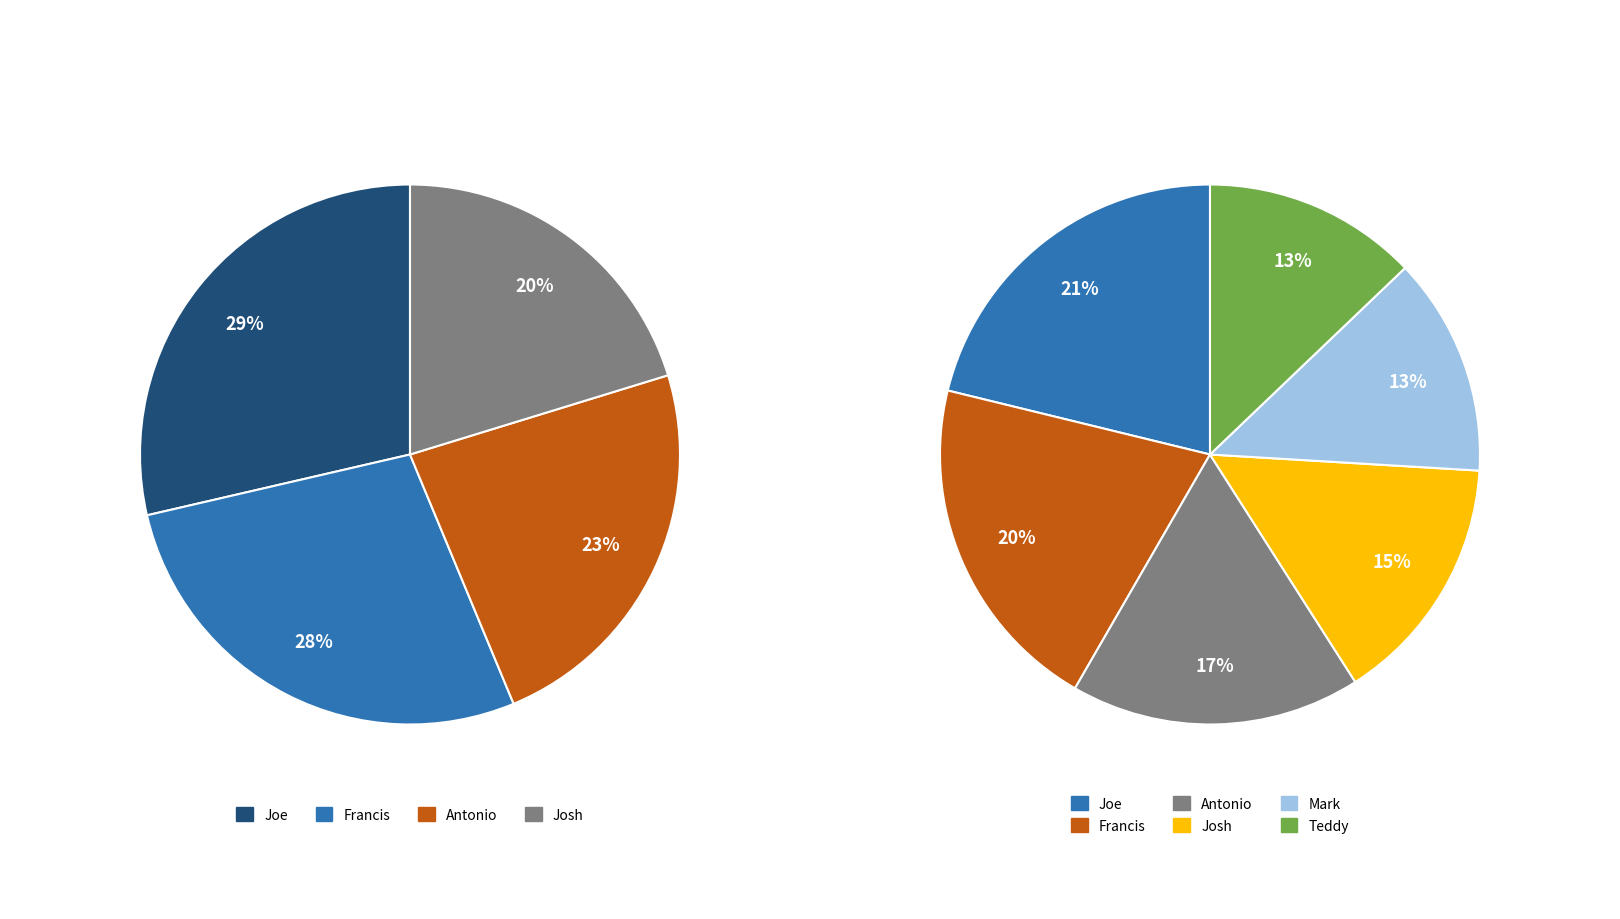

Is it true that Mark is 21% of the pie?

False